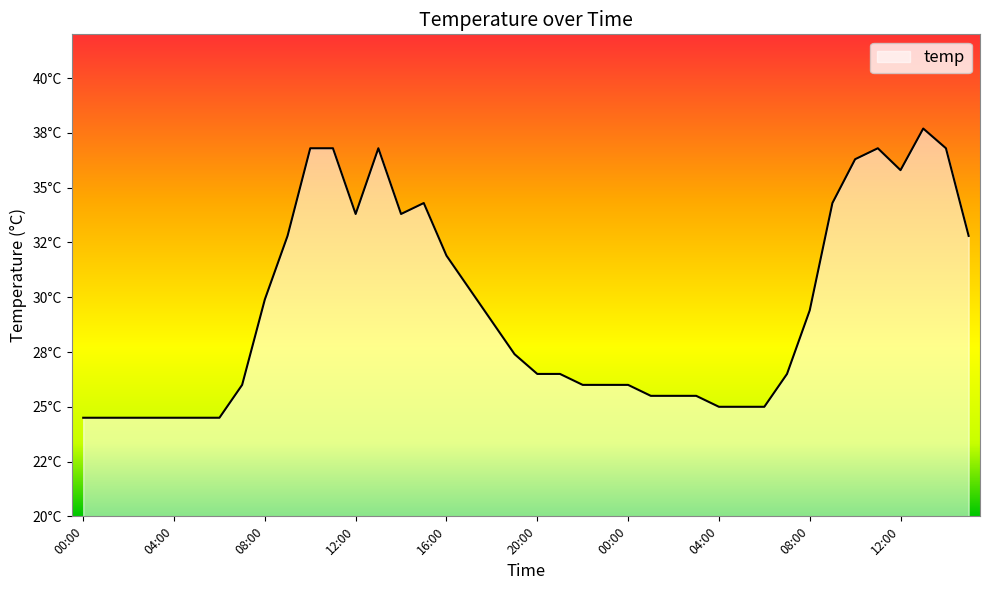

Is this an area chart (filled region under the line)?

Yes